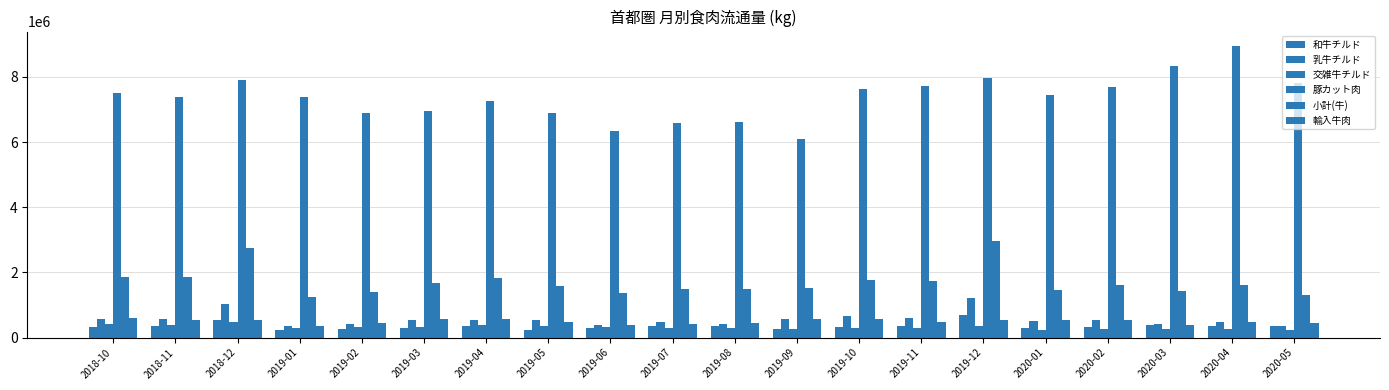

Read the 豚カット肉 value at 2019-08.

6612865